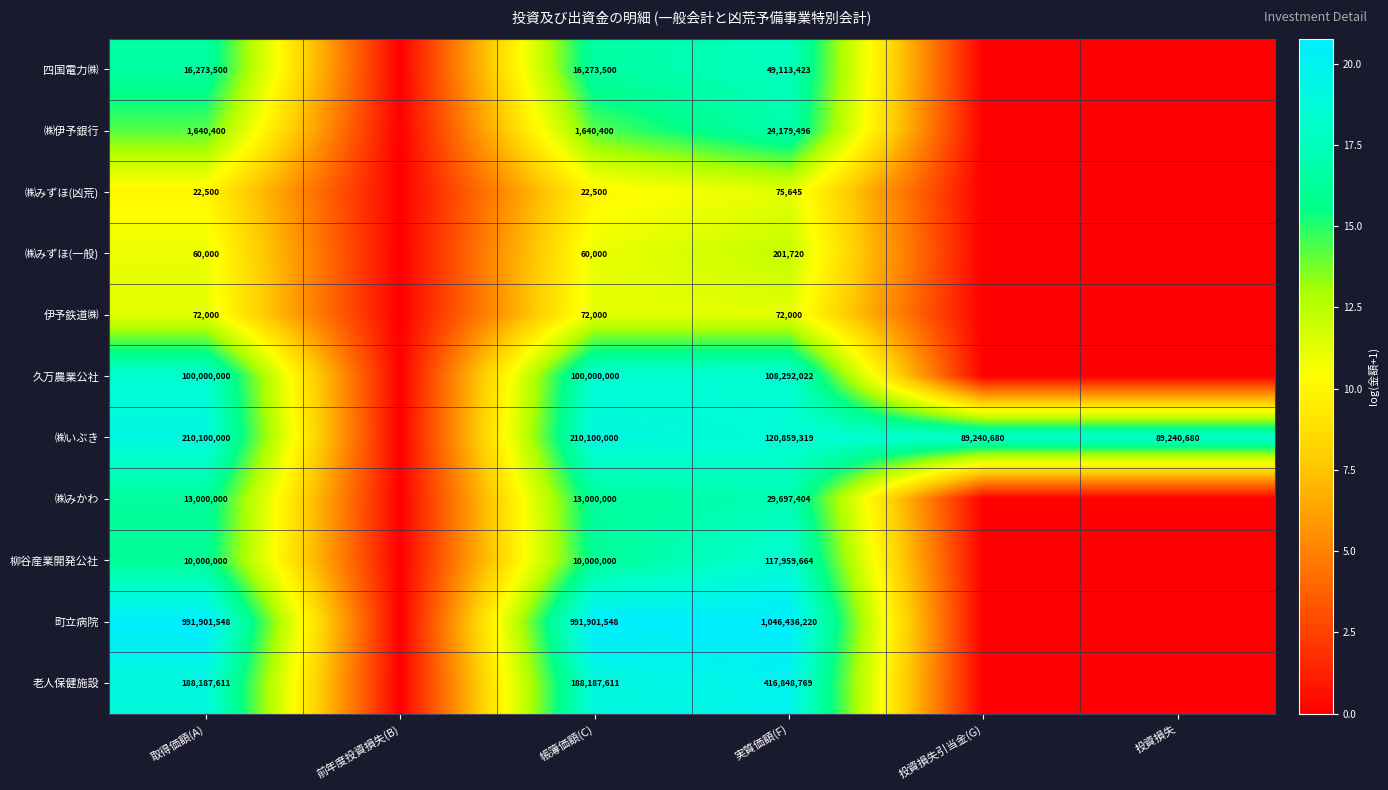

The value of 老人保健施設 at 取得価額(A) is 188187611. True or false?

True